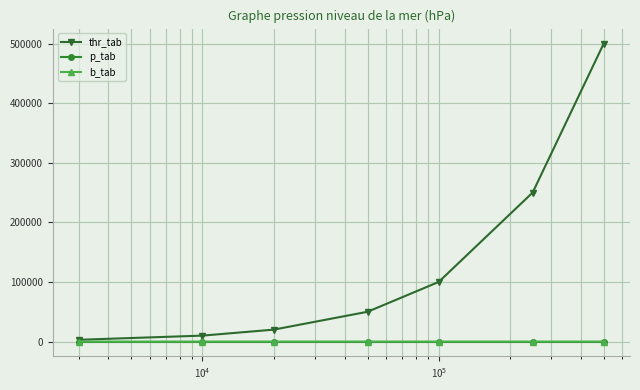

Which series has the largest range (max minus min)?

thr_tab